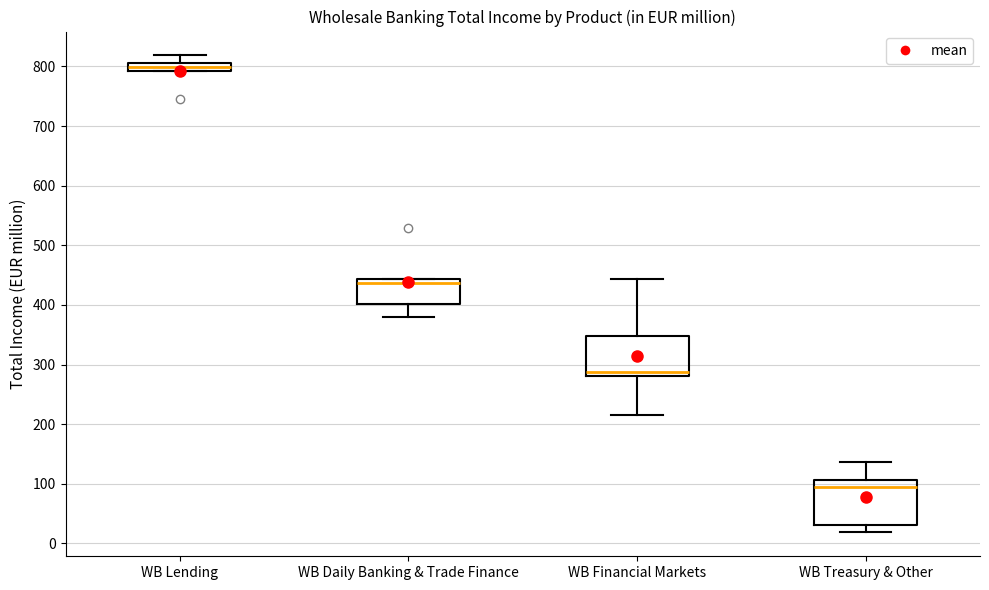

Where does the median line of the box for WB Treasury & Other sit on the y-axis? The values are not printed on the chart, so give them approximately, as read against the axis.

90